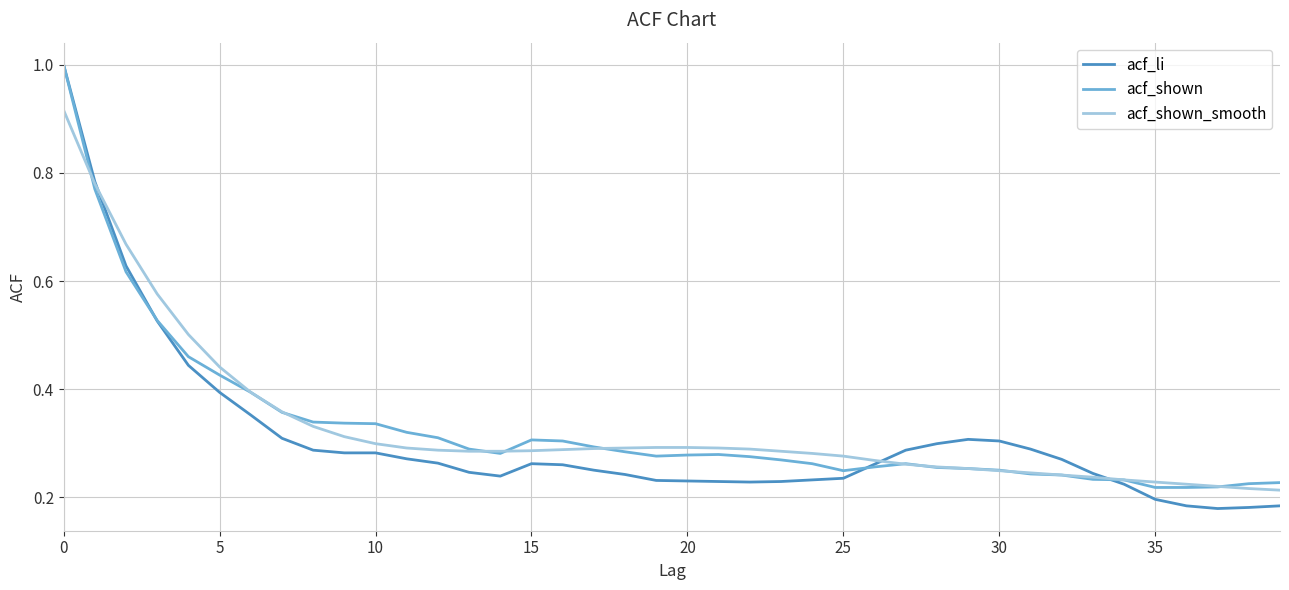

What is the maximum value shown in the chart?

1.0